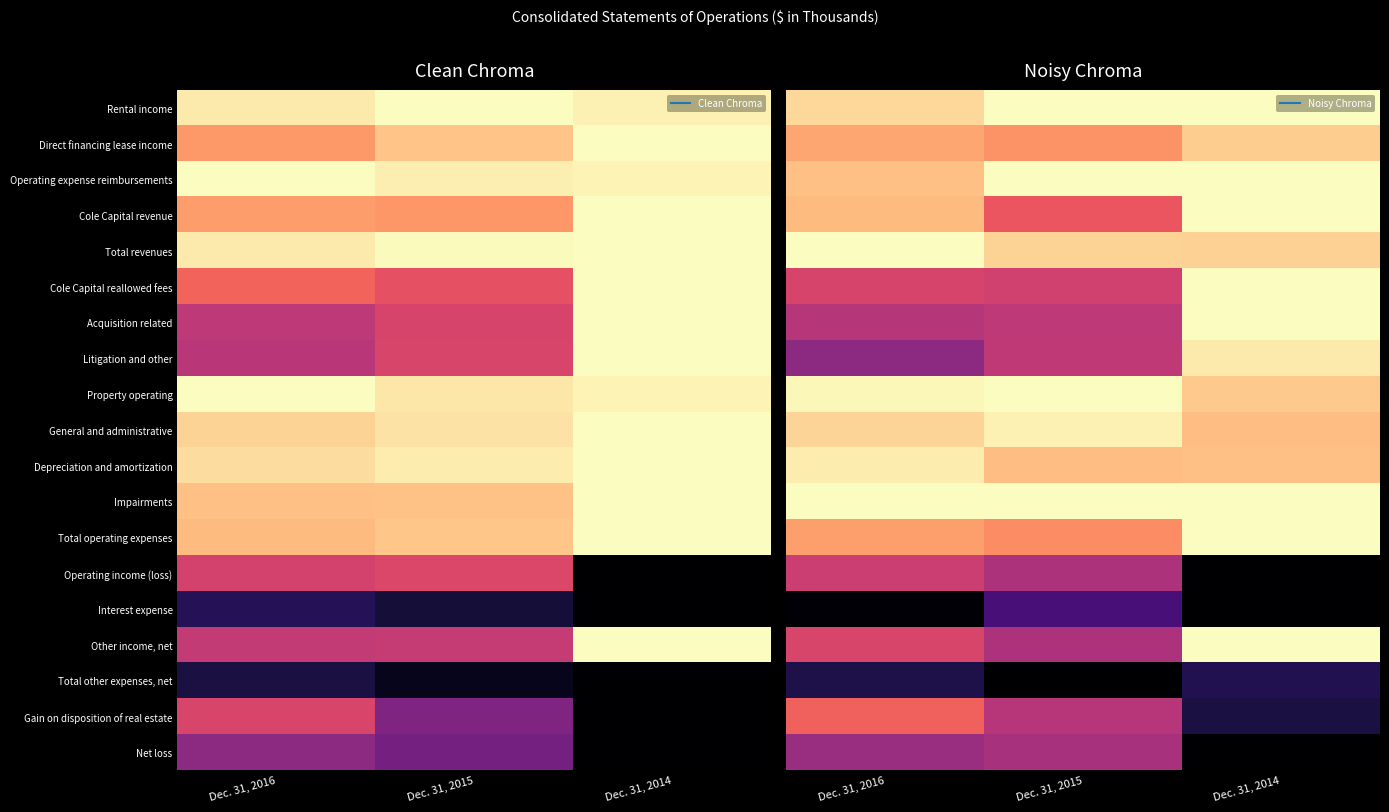

Is it true that Cole Capital reallowed fees equals 0.8 at Dec. 31, 2016?

False